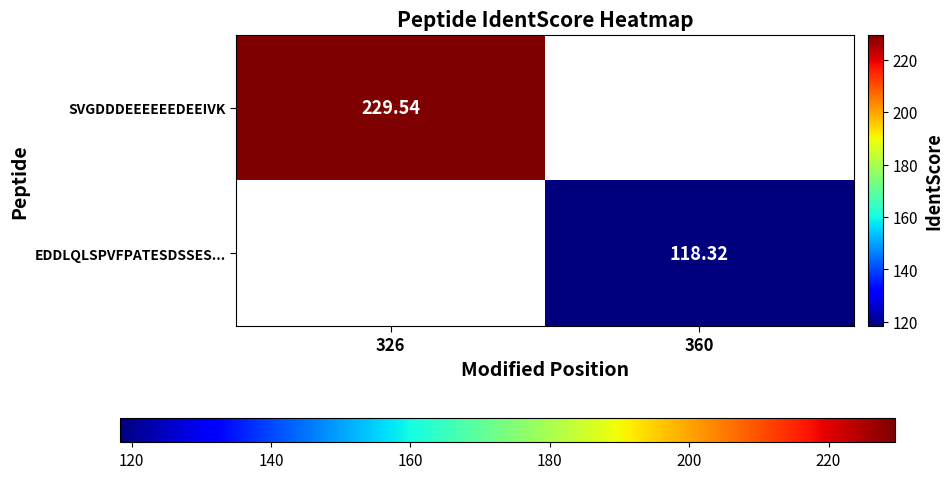

Is the value of EDDLQLSPVFPATESDSSES... at 360 greater than the value of SVGDDDEEEEEEDEEIVK at 360?

No